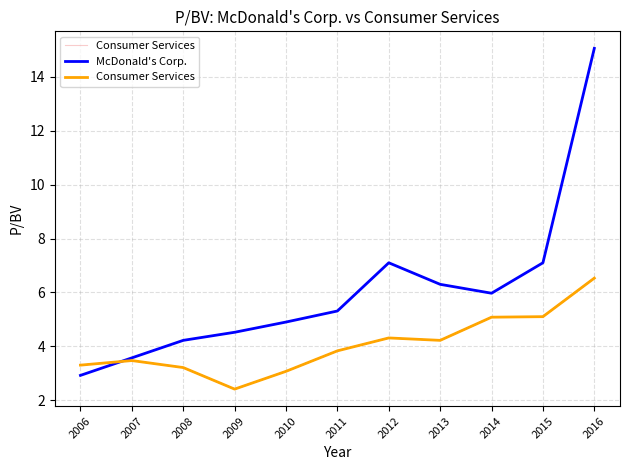

At which category does McDonald's Corp. reach its first local peak?

2012